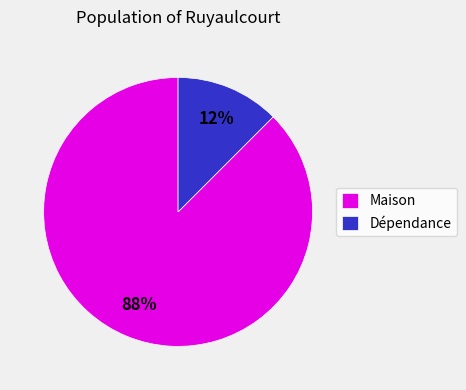

Does any single category account for the majority?

Yes